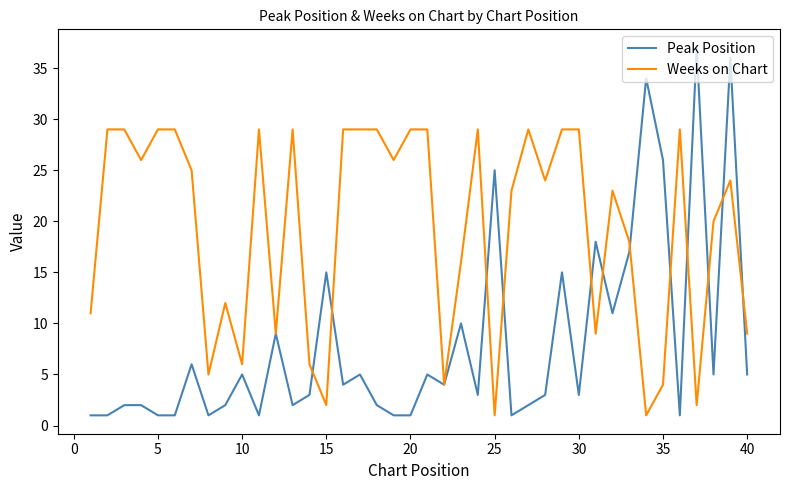

Which series has the largest total across all categories?

Weeks on Chart